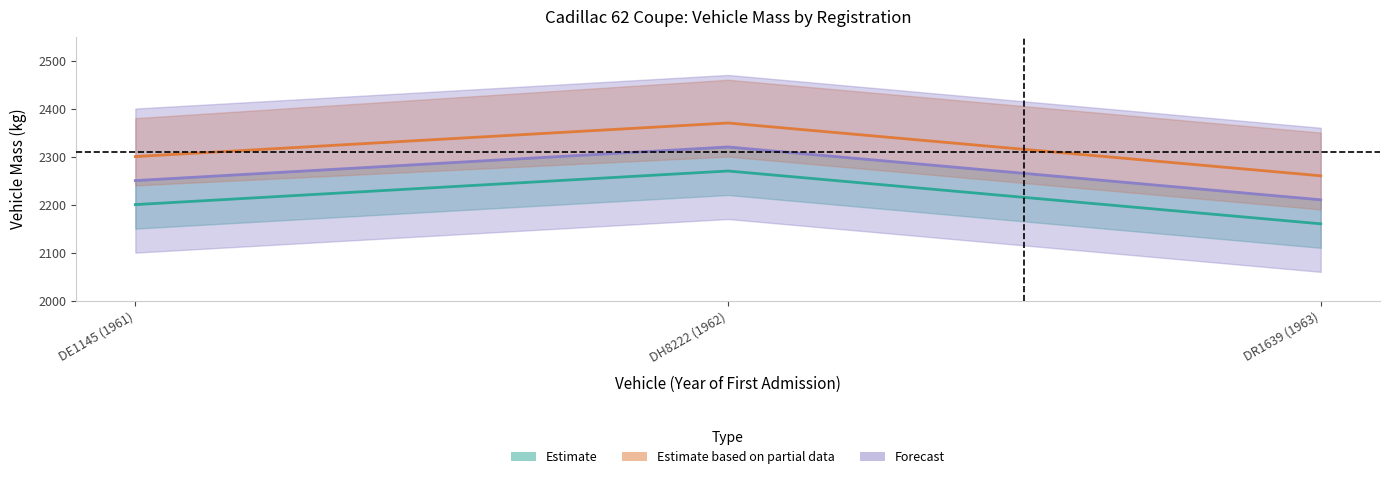

Rank the series at DE1145 (1961) from highest to lowest value.

Estimate based on partial data, Forecast, Estimate